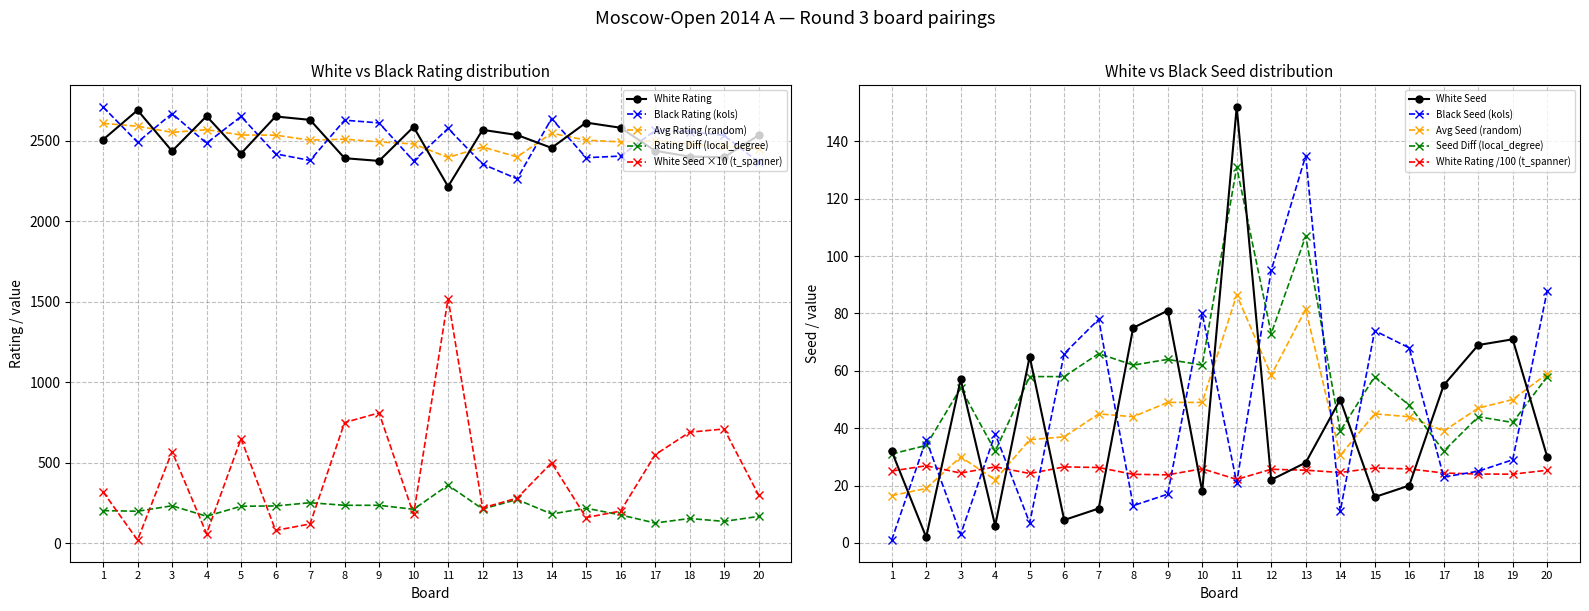

The value of Black Rating (kols) at 15 is 2395.0. True or false?

True